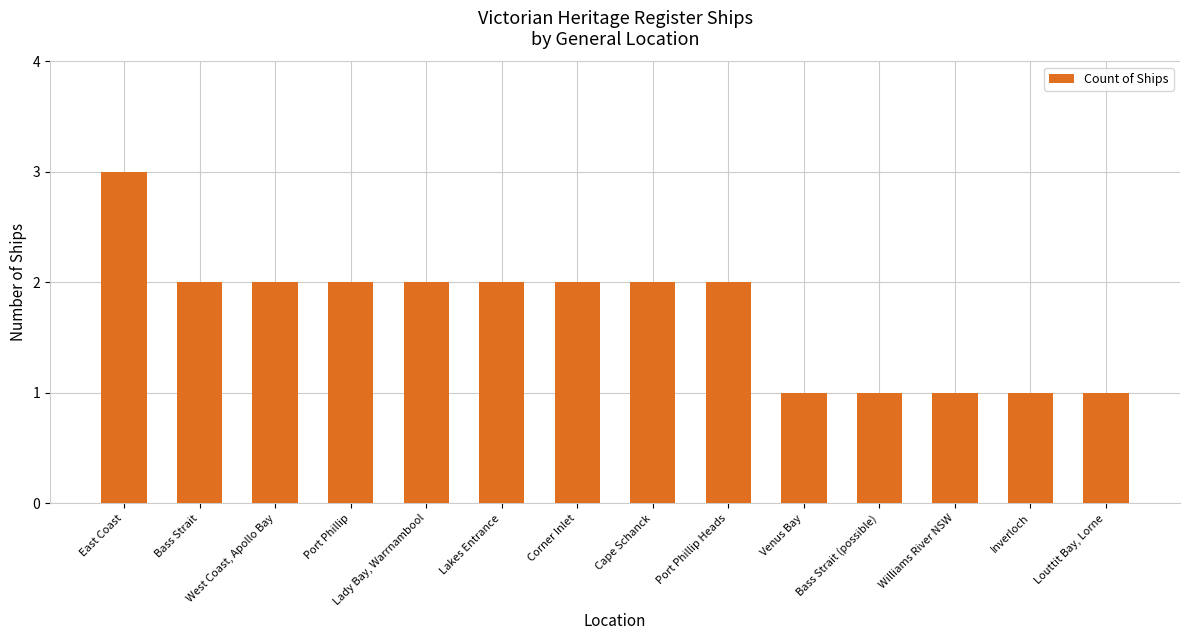

Is it true that the value at Venus Bay is 2?

False